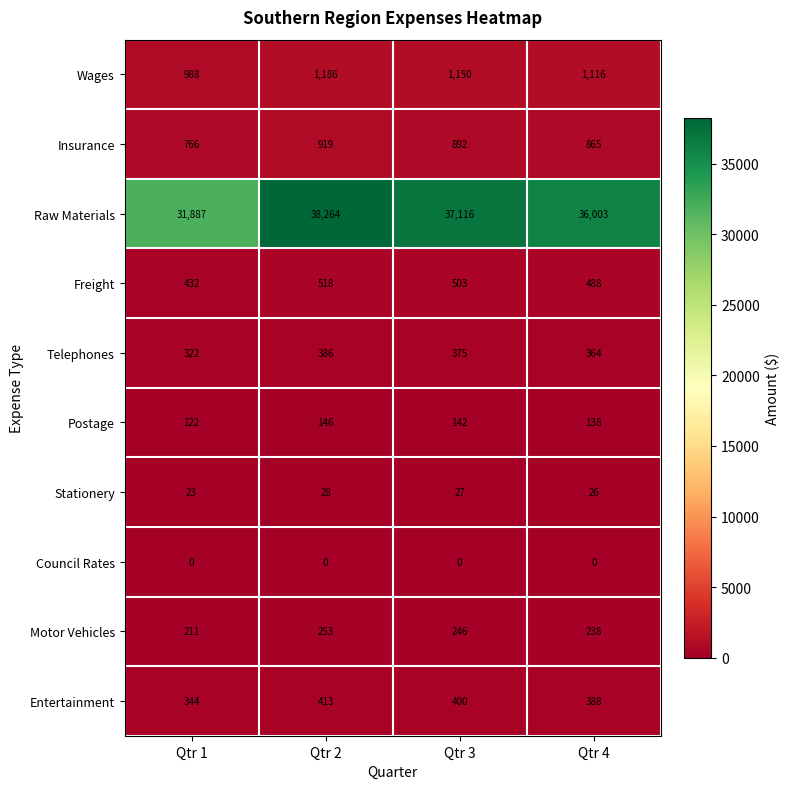

Where is Freight nearest to the value 475?

Qtr 4